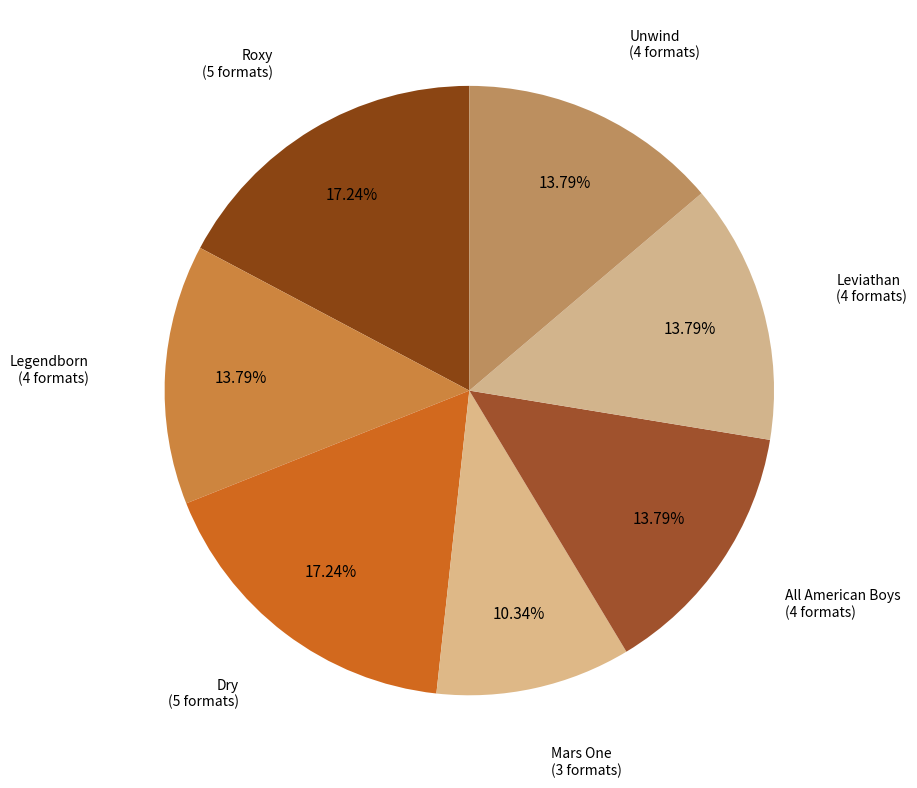

To the nearest percent, what is the difference between the largest and smallest slice percentages?

7%